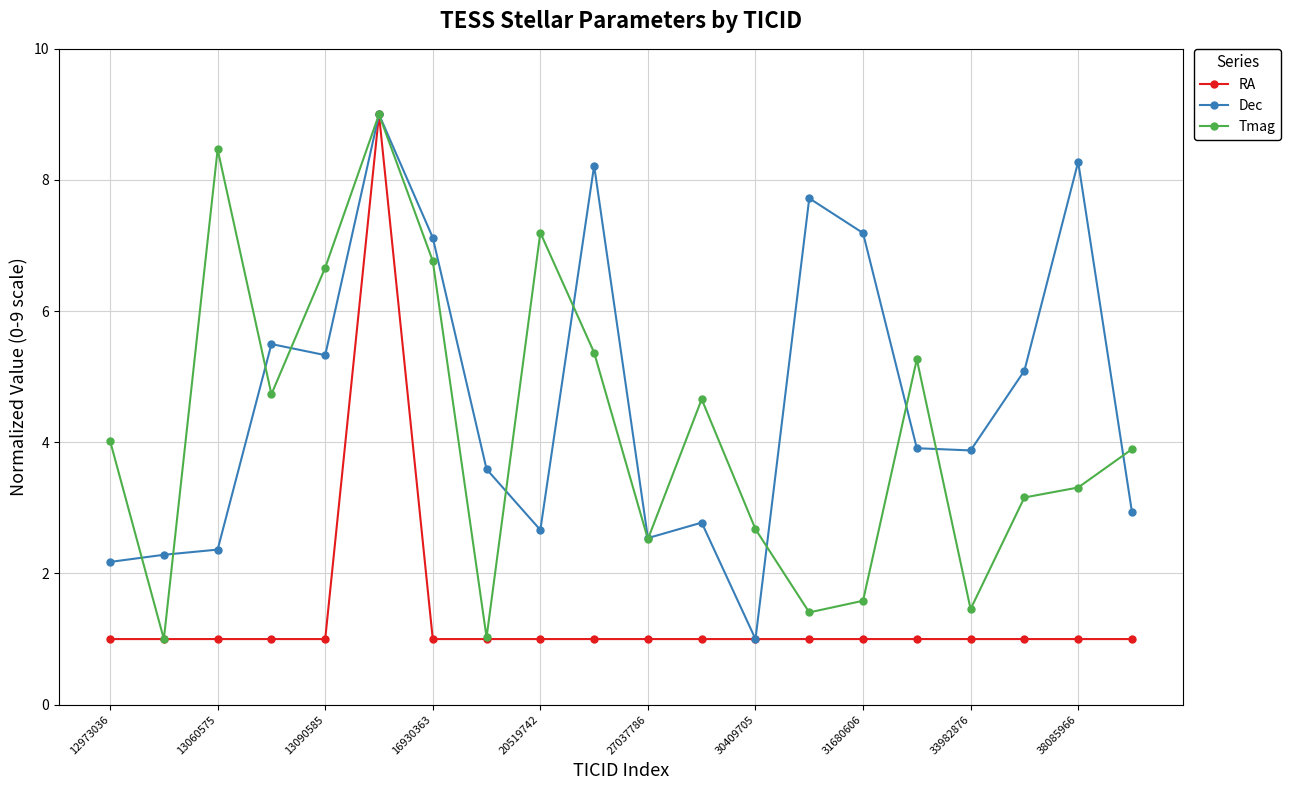

True or false: Dec has more than 0 points higher than both neighbors.

True